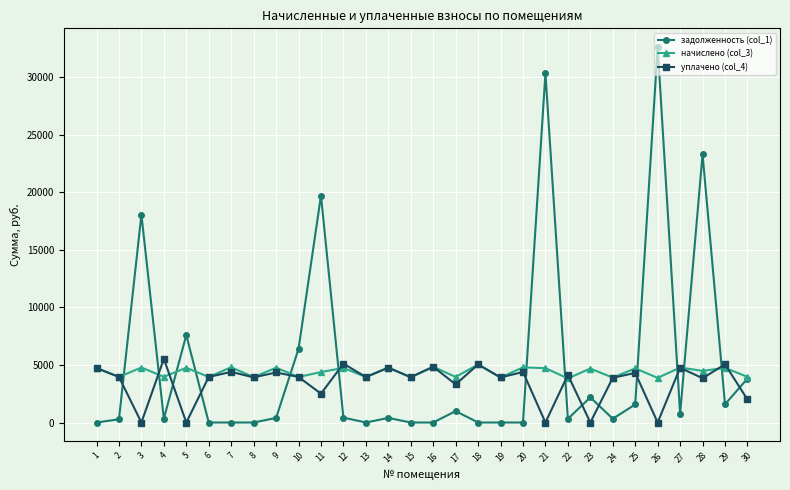

What is the highest value of the начислено (col_3) series?

5044.3